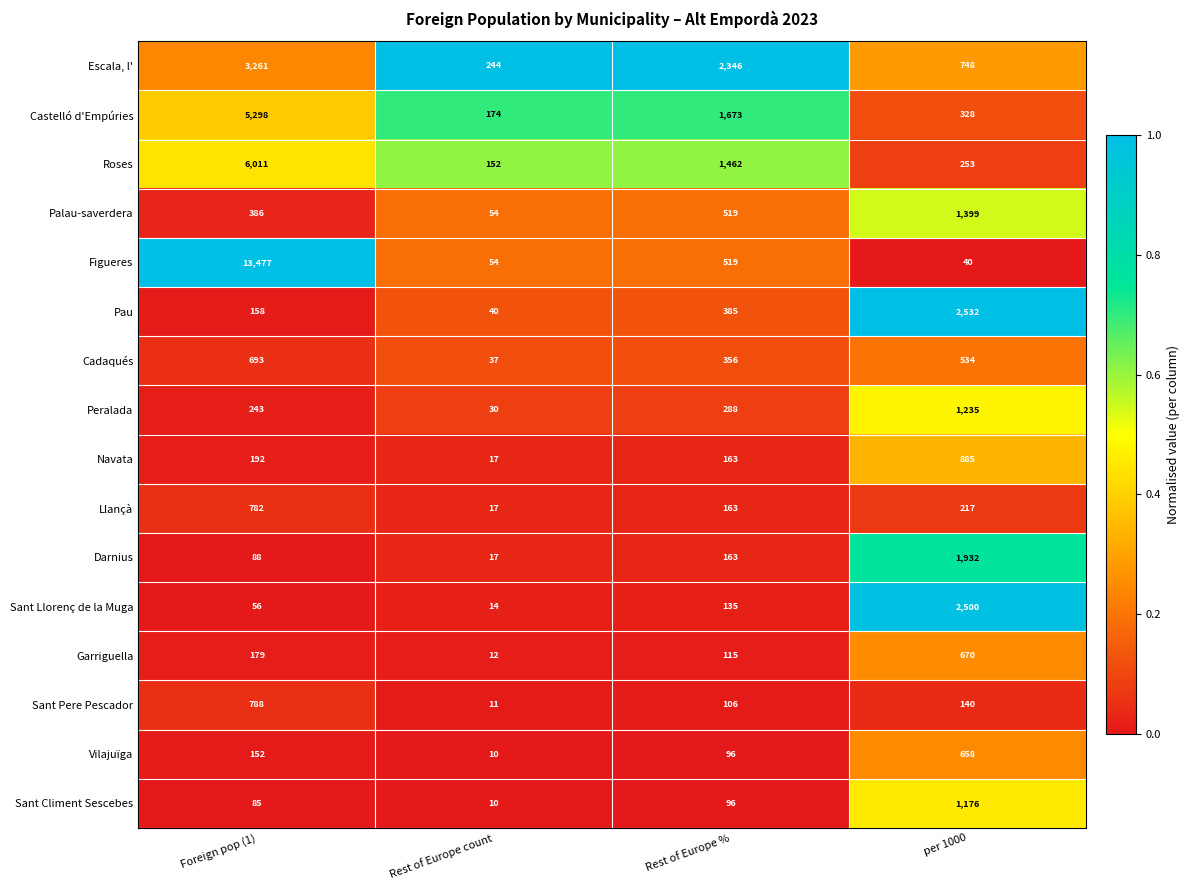

The Darnius series shows 7 at Rest of Europe count. True or false?

False